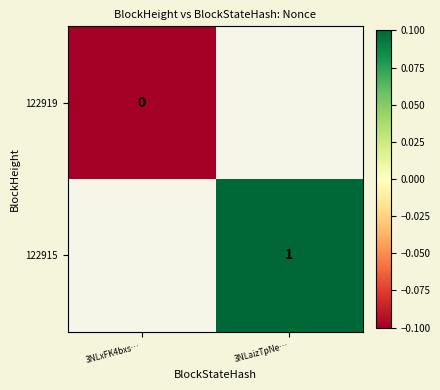

Is it true that 122915 equals 1.0 at 3NLaizTpNe…?

True